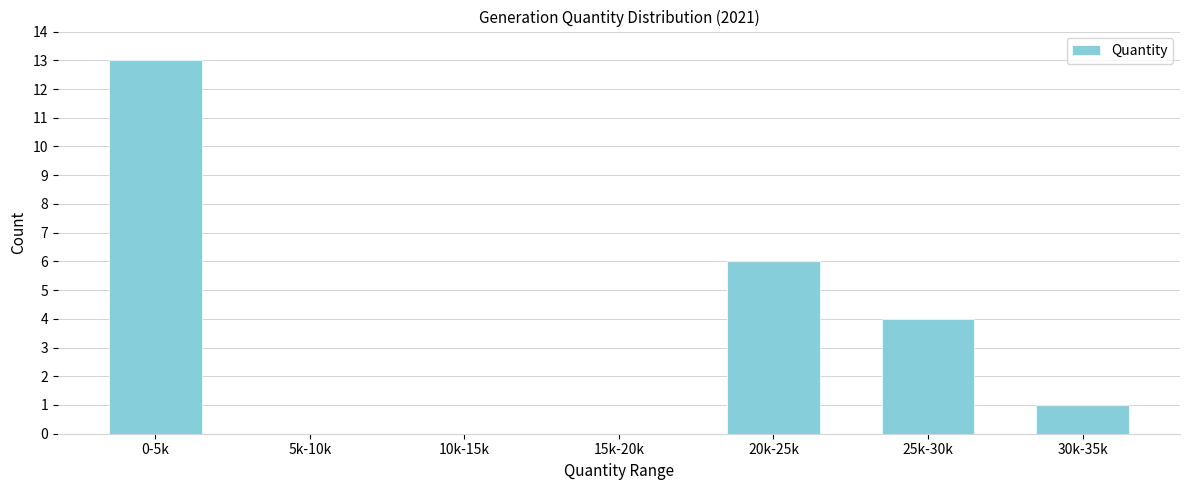

Reading left to right, list all the values displayed in this chart.

0-5k=13	5k-10k=0	10k-15k=0	15k-20k=0	20k-25k=6	25k-30k=4	30k-35k=1